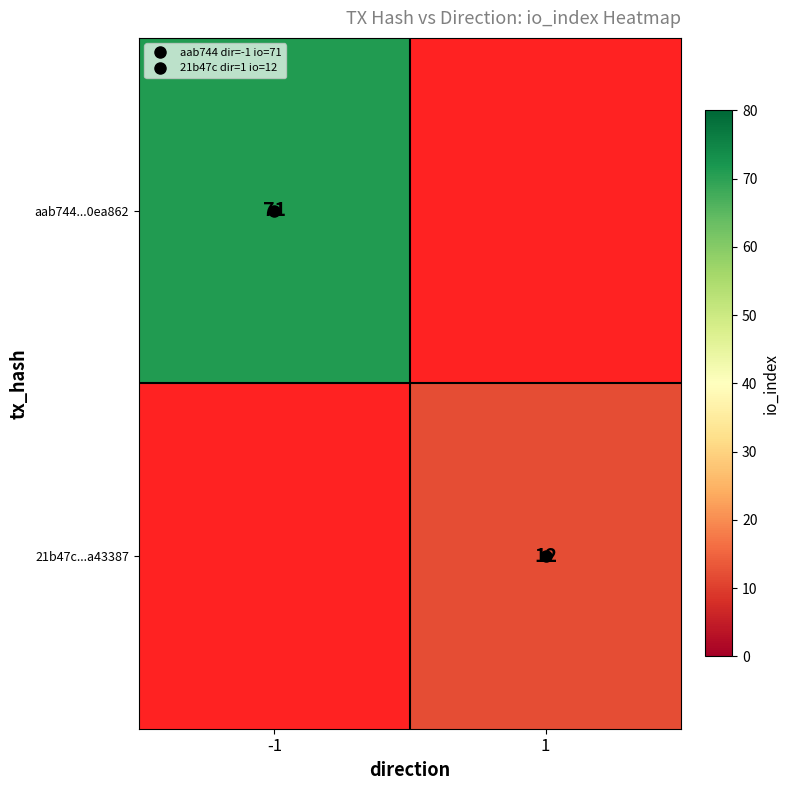

At how many categories does at least one series exceed 69?

1